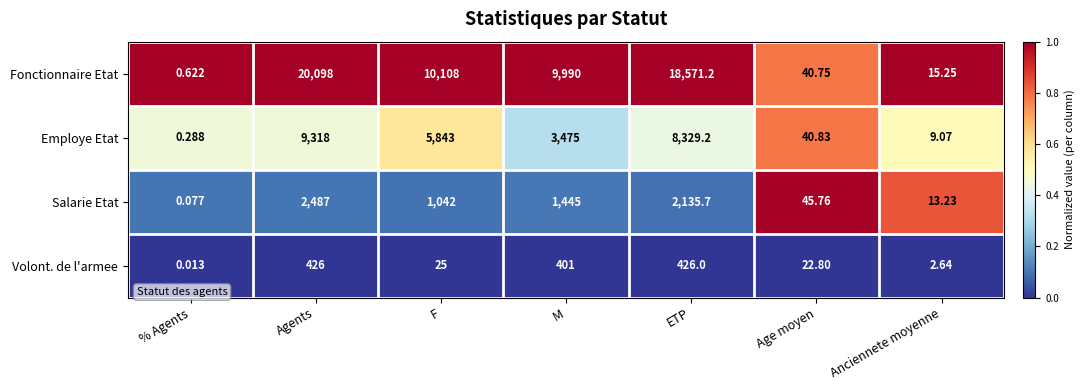

Which label corresponds to the smallest value in the chart?

% Agents